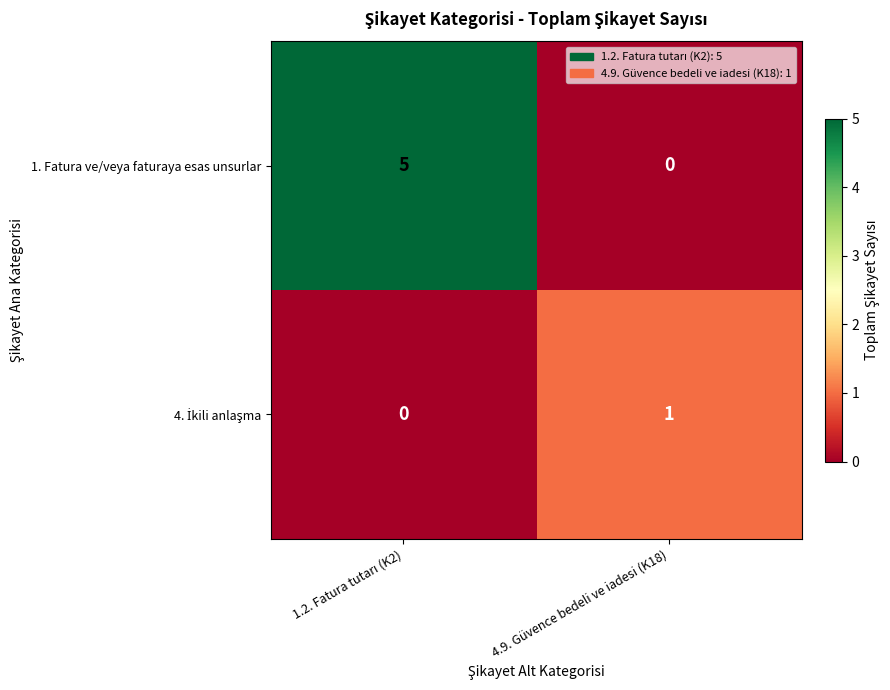

Which series has the largest total across all categories?

1. Fatura ve/veya faturaya esas unsurlar